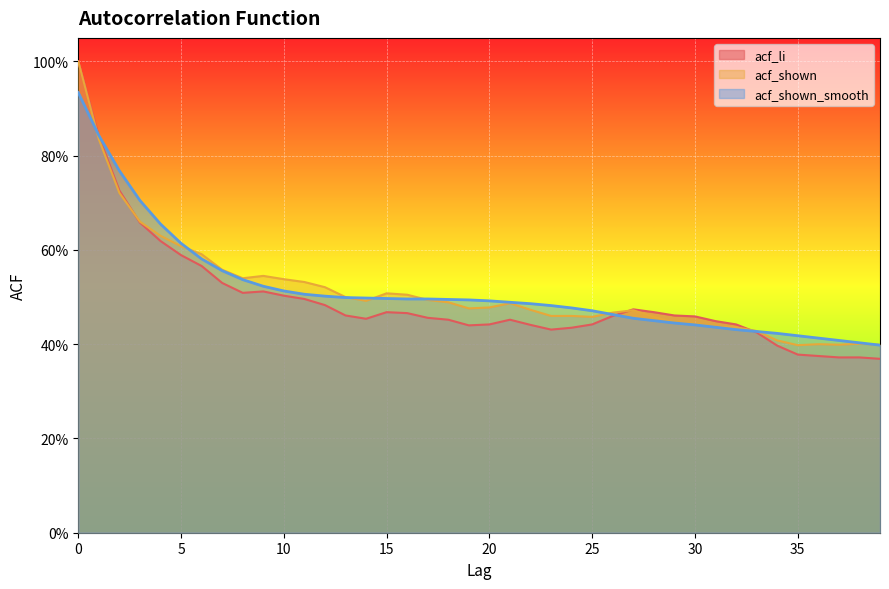

Between 36 and 20, which is larger?

20